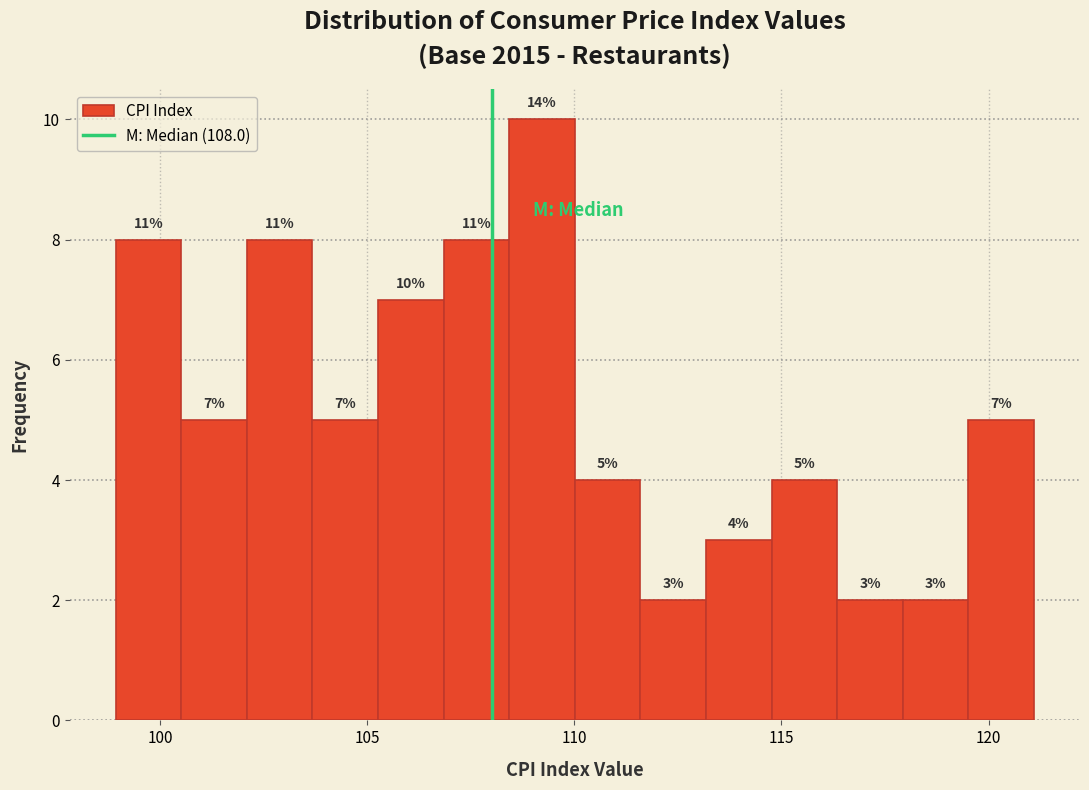

Read against the x-axis, roughly where is the centre of the tallest bar?

109.0